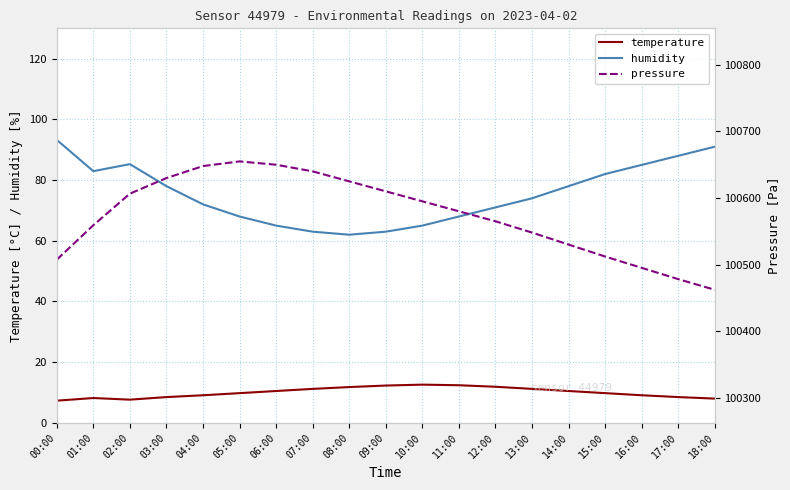

Reading left to right, what are all the values shown in this chart?

temperature: 00:00=7.3	01:00=8.2	02:00=7.7	03:00=8.5	04:00=9.1	05:00=9.8	06:00=10.5	07:00=11.2	08:00=11.8	09:00=12.3	10:00=12.6	11:00=12.4	12:00=11.9	13:00=11.2	14:00=10.5	15:00=9.8	16:00=9.1	17:00=8.5	18:00=8.0
humidity: 00:00=93.2	01:00=82.9	02:00=85.2	03:00=78.0	04:00=72.0	05:00=68.0	06:00=65.0	07:00=63.0	08:00=62.0	09:00=63.0	10:00=65.0	11:00=68.0	12:00=71.0	13:00=74.0	14:00=78.0	15:00=82.0	16:00=85.0	17:00=88.0	18:00=91.0
pressure: 00:00=100507.3	01:00=100559.1	02:00=100606.5	03:00=100630.0	04:00=100648.0	05:00=100655.0	06:00=100650.0	07:00=100640.0	08:00=100625.0	09:00=100610.0	10:00=100595.0	11:00=100580.0	12:00=100565.0	13:00=100548.0	14:00=100530.0	15:00=100512.0	16:00=100495.0	17:00=100478.0	18:00=100462.0